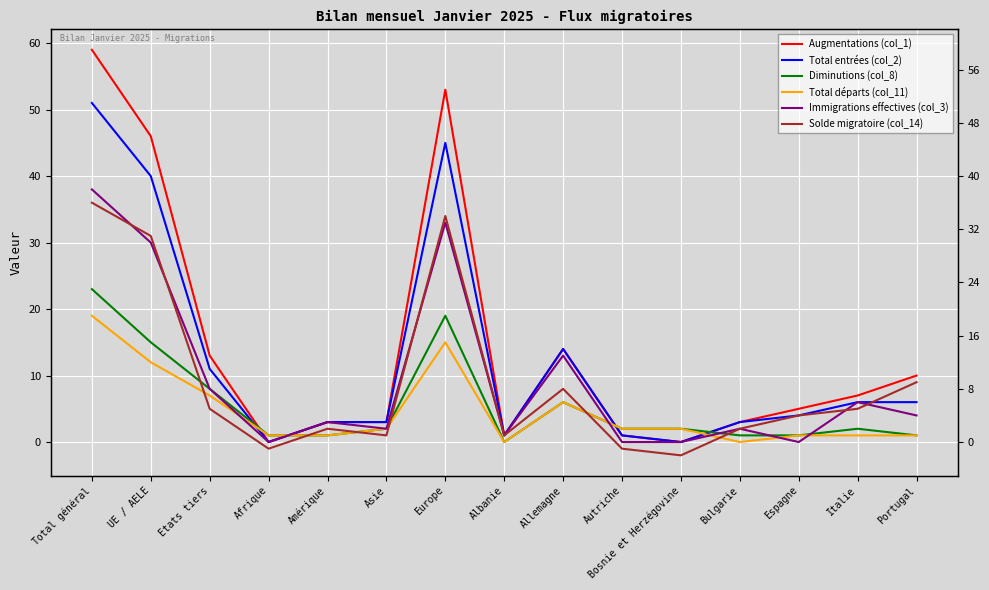

What is the label of the 9th point from the left?

Allemagne